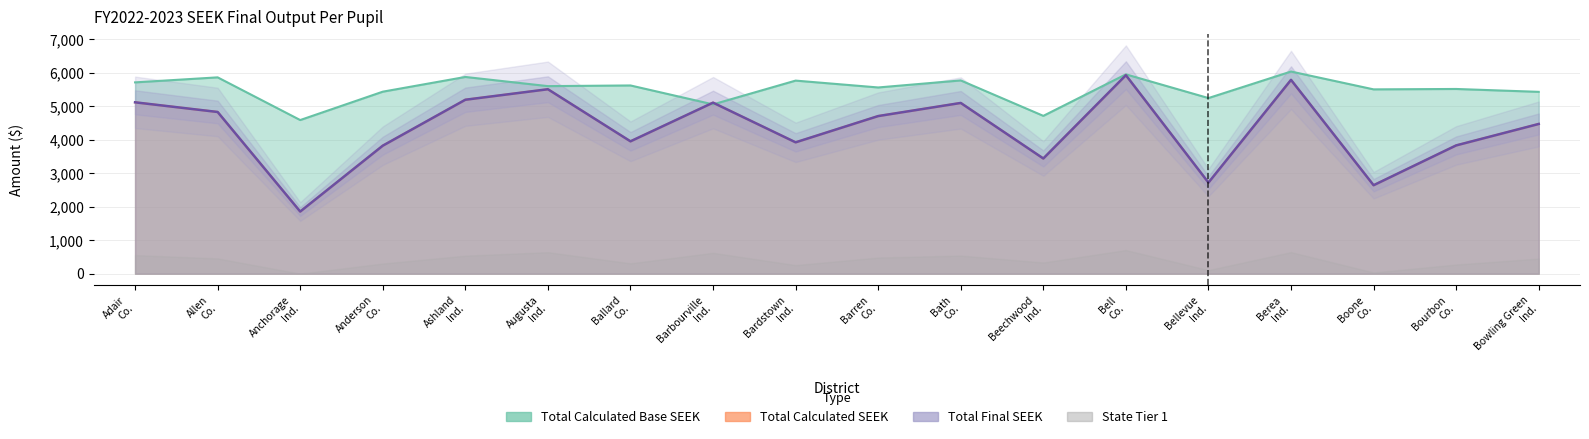

Where does the Total Calculated Base SEEK series first go above 5606?

Adair Co.